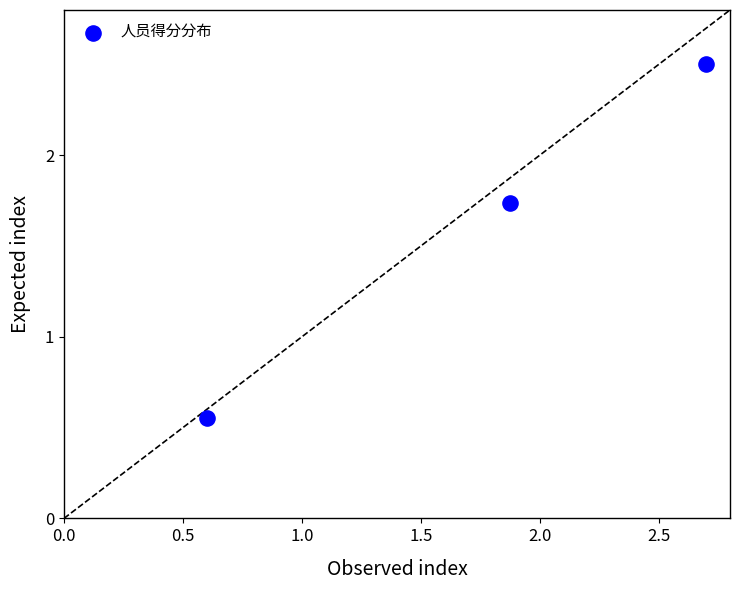

What is the range of X values (max minus min)?

2.1